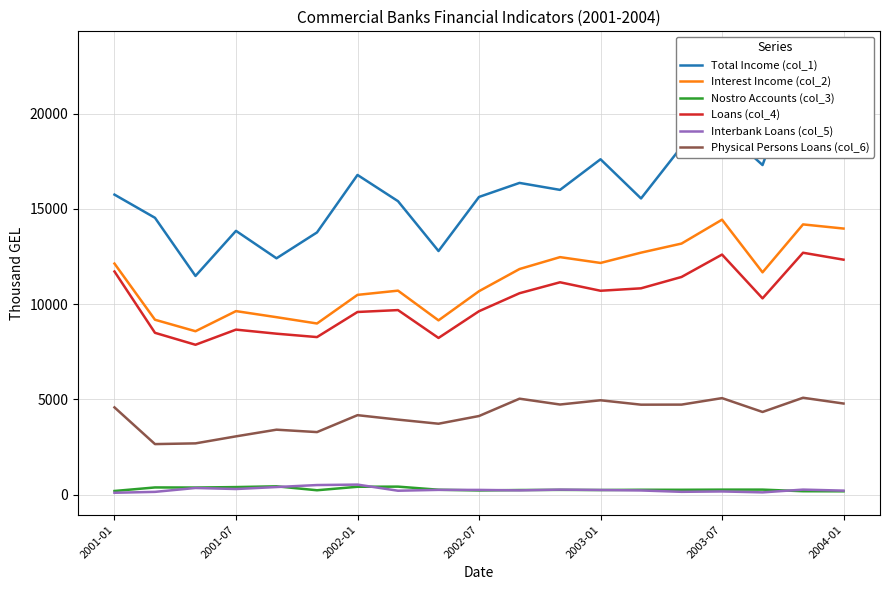

What is the lowest value of the Interest Income (col_2) series?

8576.6